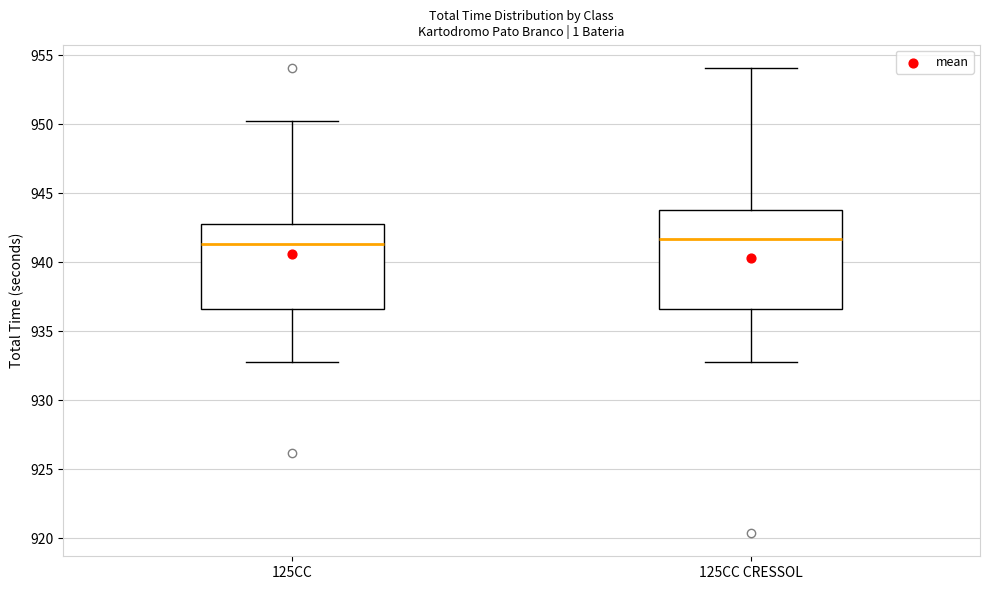

Reading left to right, transcribe this box plot: for each box, give where its median line is, the range the box spans, and where its two whiskers end, as read against the y-axis. The values are not printed on the chart, so give them approximately, as read against the axis.

125CC: median 941.5, box 936.5 to 943.0, whiskers 933.0 to 950.0
125CC CRESSOL: median 941.5, box 936.5 to 944.0, whiskers 933.0 to 954.0